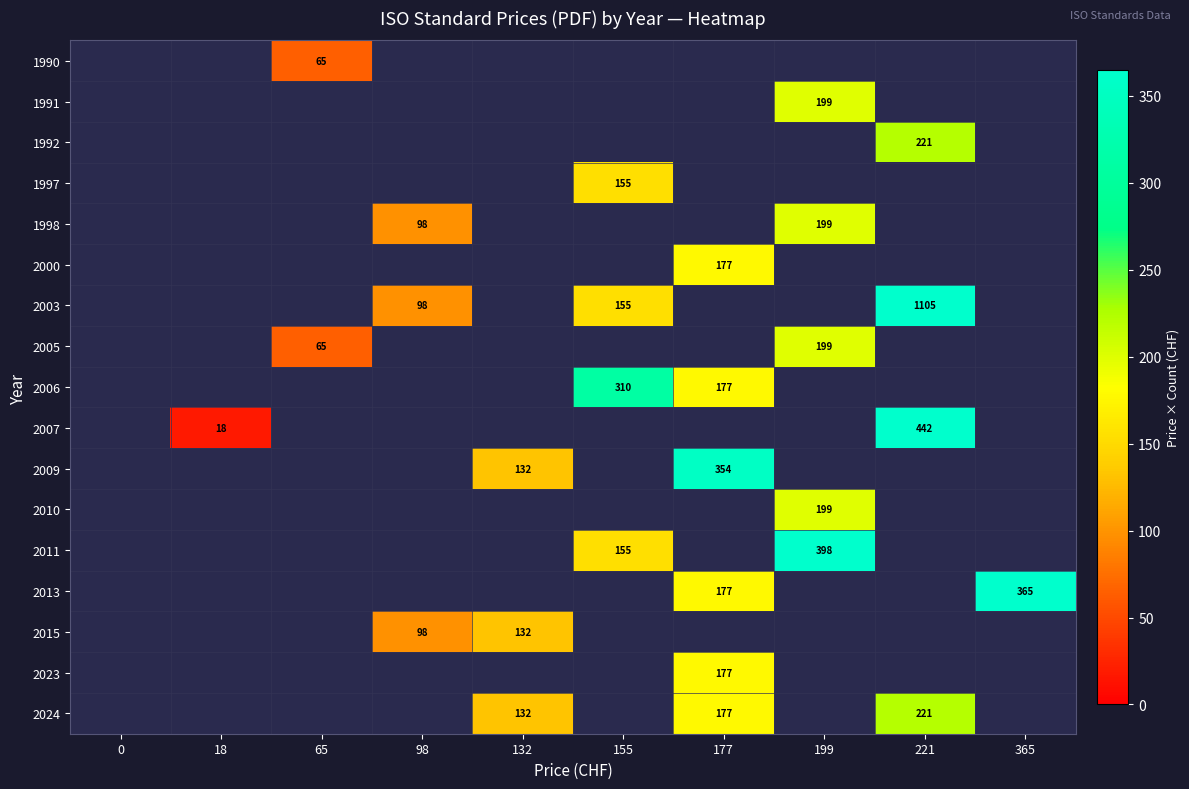

The 2010 series shows 199 at 199. True or false?

True